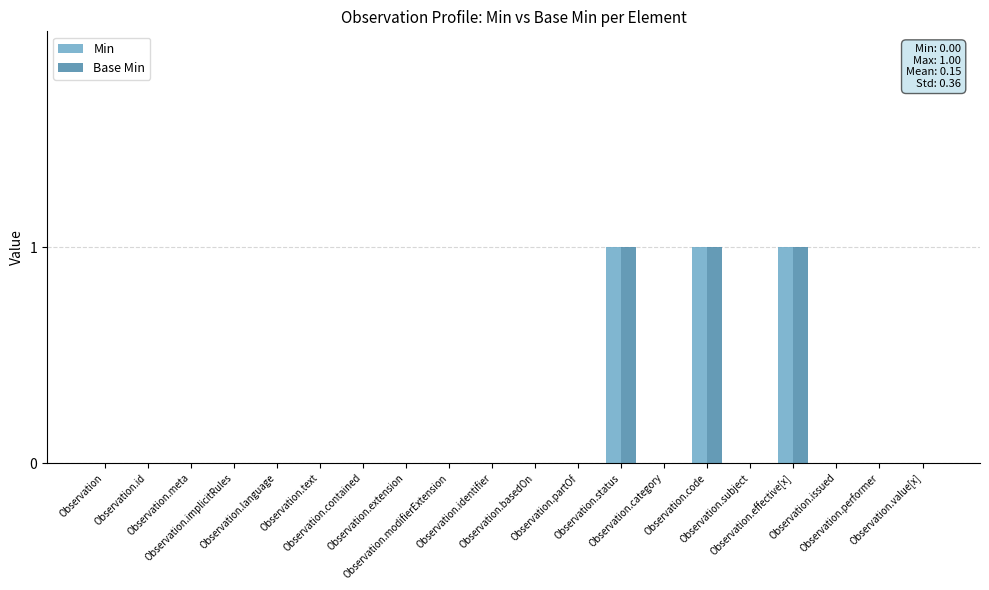

How many groups of bars are there?

20